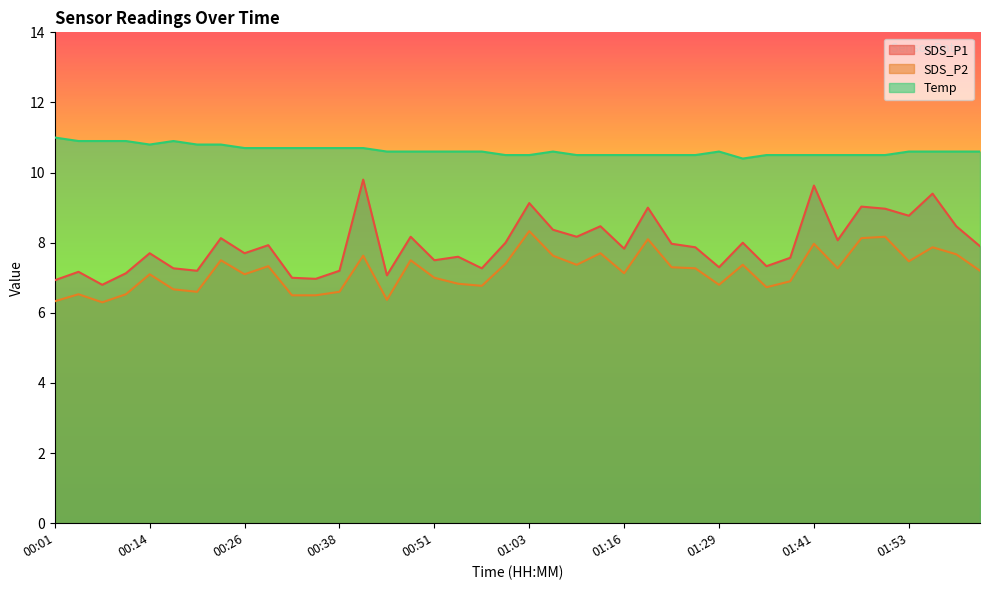

What are all the series names shown in the legend?

SDS_P1, SDS_P2, Temp